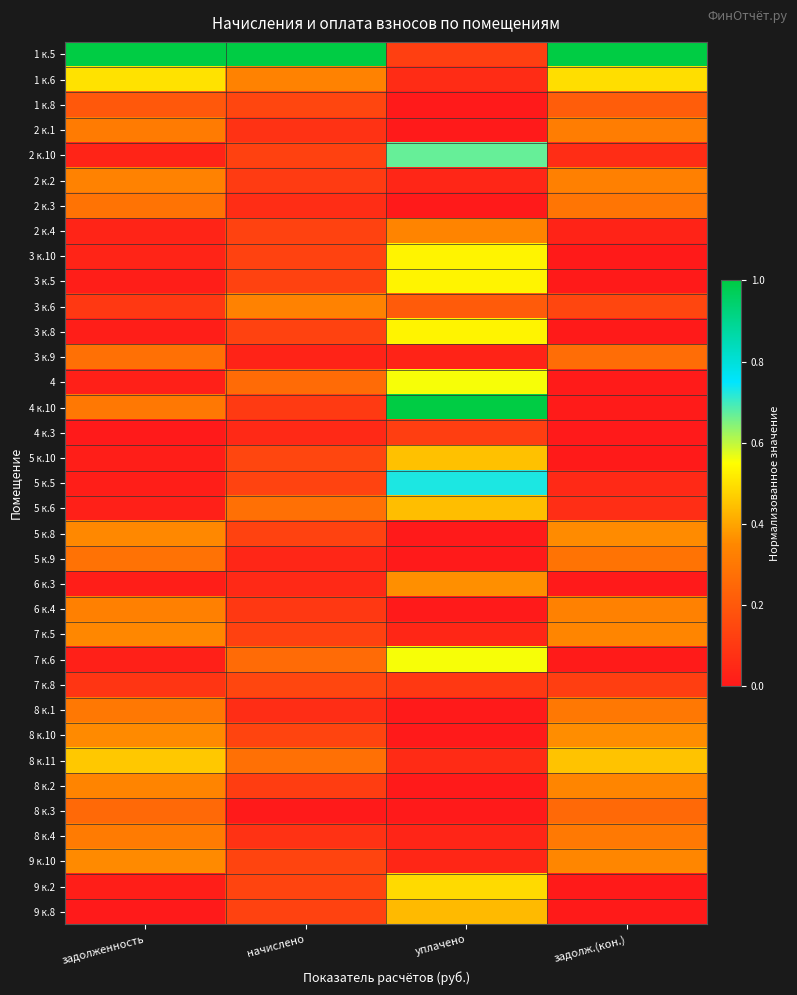

At which category is the sum across all series the highest?

уплачено